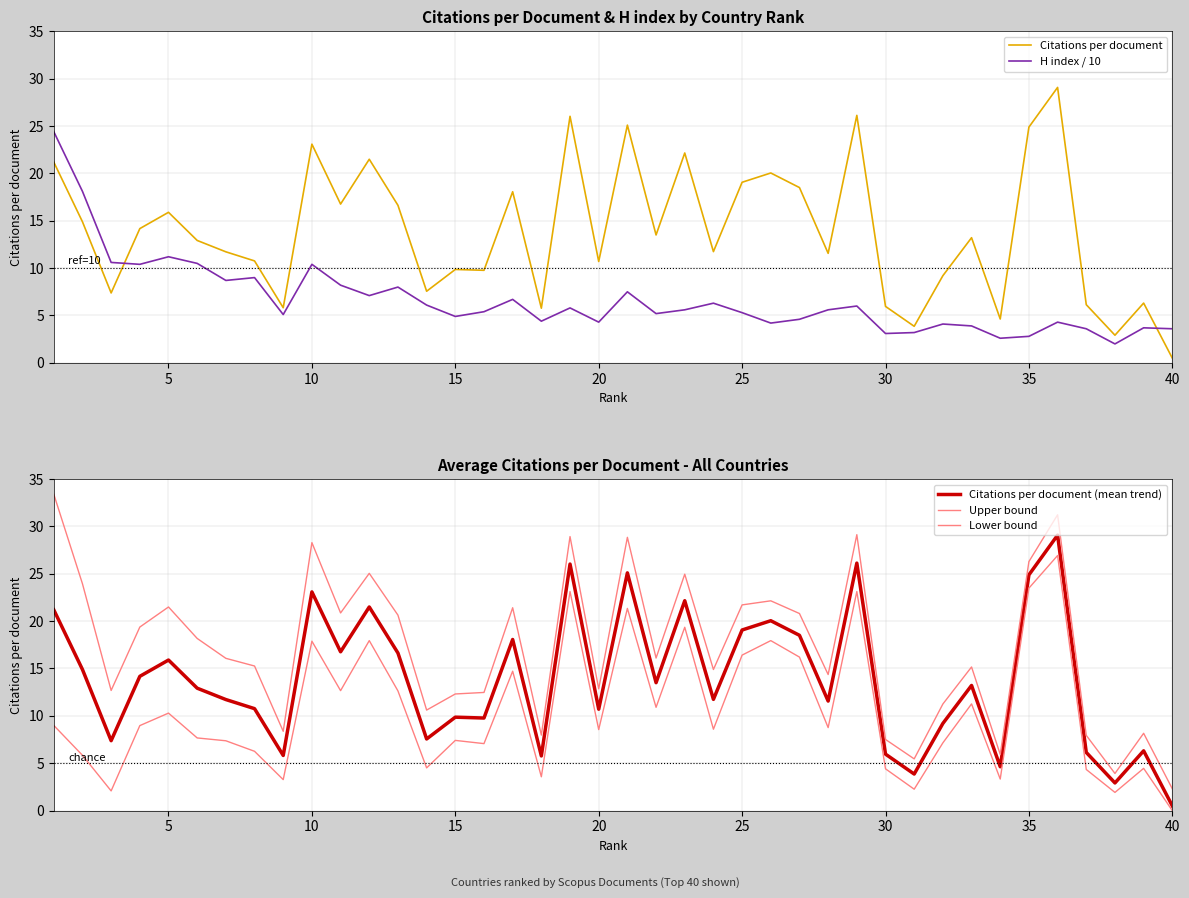

Reading right to left, list all the values displayed in this chart.

Citations per document: 0.5	6.3	2.9	6.1	29.1	24.9	4.6	13.2	9.2	3.9	6.0	26.1	11.6	18.5	20.0	19.1	11.7	22.1	13.5	25.1	10.7	26.0	5.8	18.1	9.8	9.9	7.6	16.6	21.5	16.8	23.1	5.8	10.8	11.7	12.9	15.9	14.2	7.4	14.9	21.2
H index / 10: 3.6	3.7	2.0	3.6	4.3	2.8	2.6	3.9	4.1	3.2	3.1	6.0	5.6	4.6	4.2	5.3	6.3	5.6	5.2	7.5	4.3	5.8	4.4	6.7	5.4	4.9	6.1	8.0	7.1	8.2	10.4	5.1	9.0	8.7	10.5	11.2	10.4	10.6	18.1	24.4
Citations per document (mean trend): 0.5	6.3	2.9	6.1	29.1	24.9	4.6	13.2	9.2	3.9	6.0	26.1	11.6	18.5	20.0	19.1	11.7	22.1	13.5	25.1	10.7	26.0	5.8	18.1	9.8	9.9	7.6	16.6	21.5	16.8	23.1	5.8	10.8	11.7	12.9	15.9	14.2	7.4	14.9	21.2
Upper bound: 2.3	8.2	3.9	7.9	31.2	26.3	5.9	15.2	11.2	5.5	7.5	29.1	14.4	20.8	22.1	21.7	14.9	24.9	16.1	28.8	12.8	28.9	8.0	21.4	12.5	12.3	10.6	20.6	25.0	20.9	28.3	8.4	15.3	16.1	18.2	21.5	19.4	12.7	23.9	33.4
Lower bound: 0.0	4.5	1.9	4.3	26.9	23.5	3.3	11.3	7.1	2.3	4.4	23.1	8.8	16.2	17.9	16.4	8.6	19.3	10.9	21.3	8.5	23.1	3.6	14.7	7.1	7.4	4.5	12.6	17.9	12.7	17.9	3.3	6.3	7.4	7.7	10.3	9.0	2.1	5.8	9.0